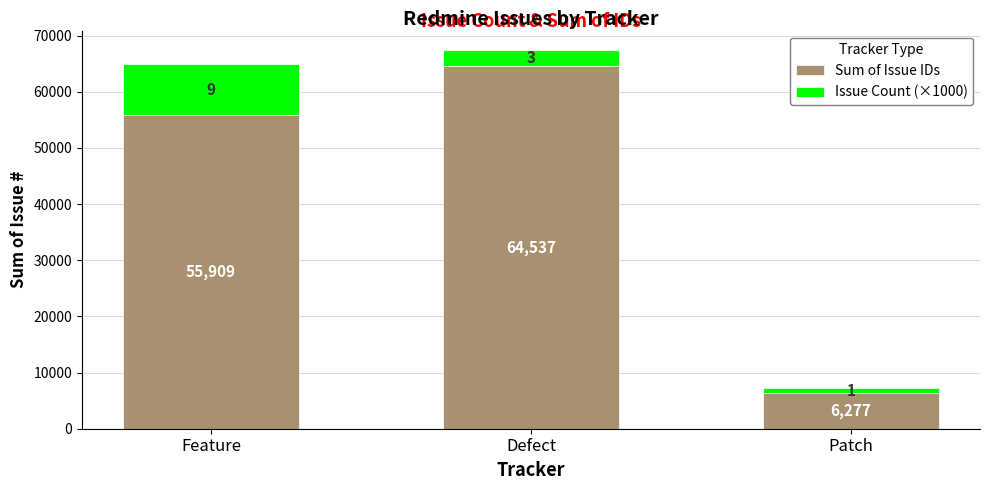

At which category is the sum across all series the highest?

Defect